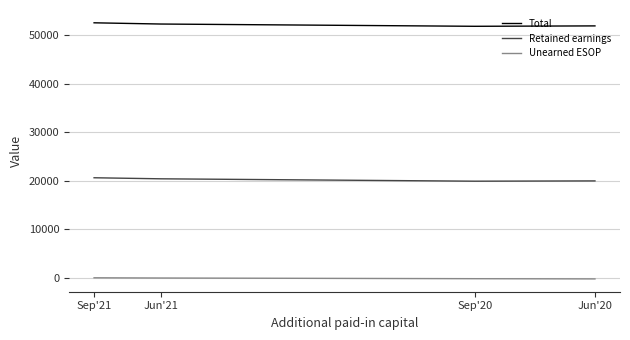

Which category has the lowest value across all series?

Jun'20